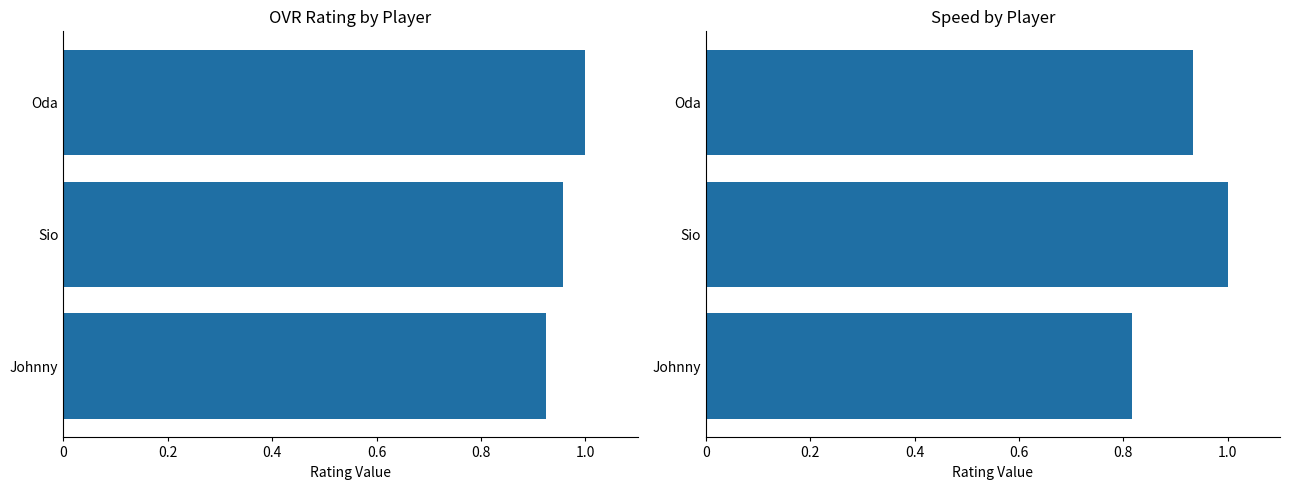

Between Sio and Oda, which series saw the biggest shift?

speed